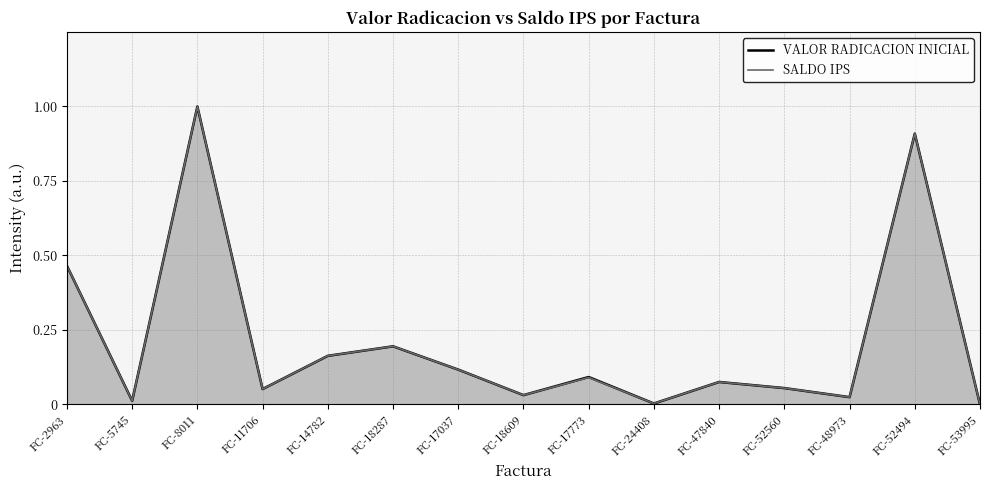

What is the label of the 10th point from the left?

FC-24408